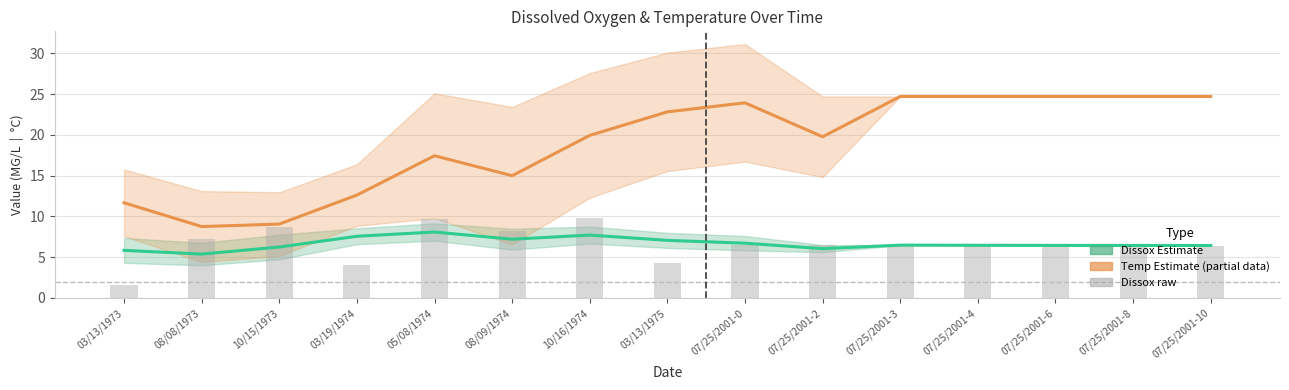

List the series in order of their peak value, lowest first.

Dissox (Estimate), Dissox raw, Temperature (Estimate based on partial data)